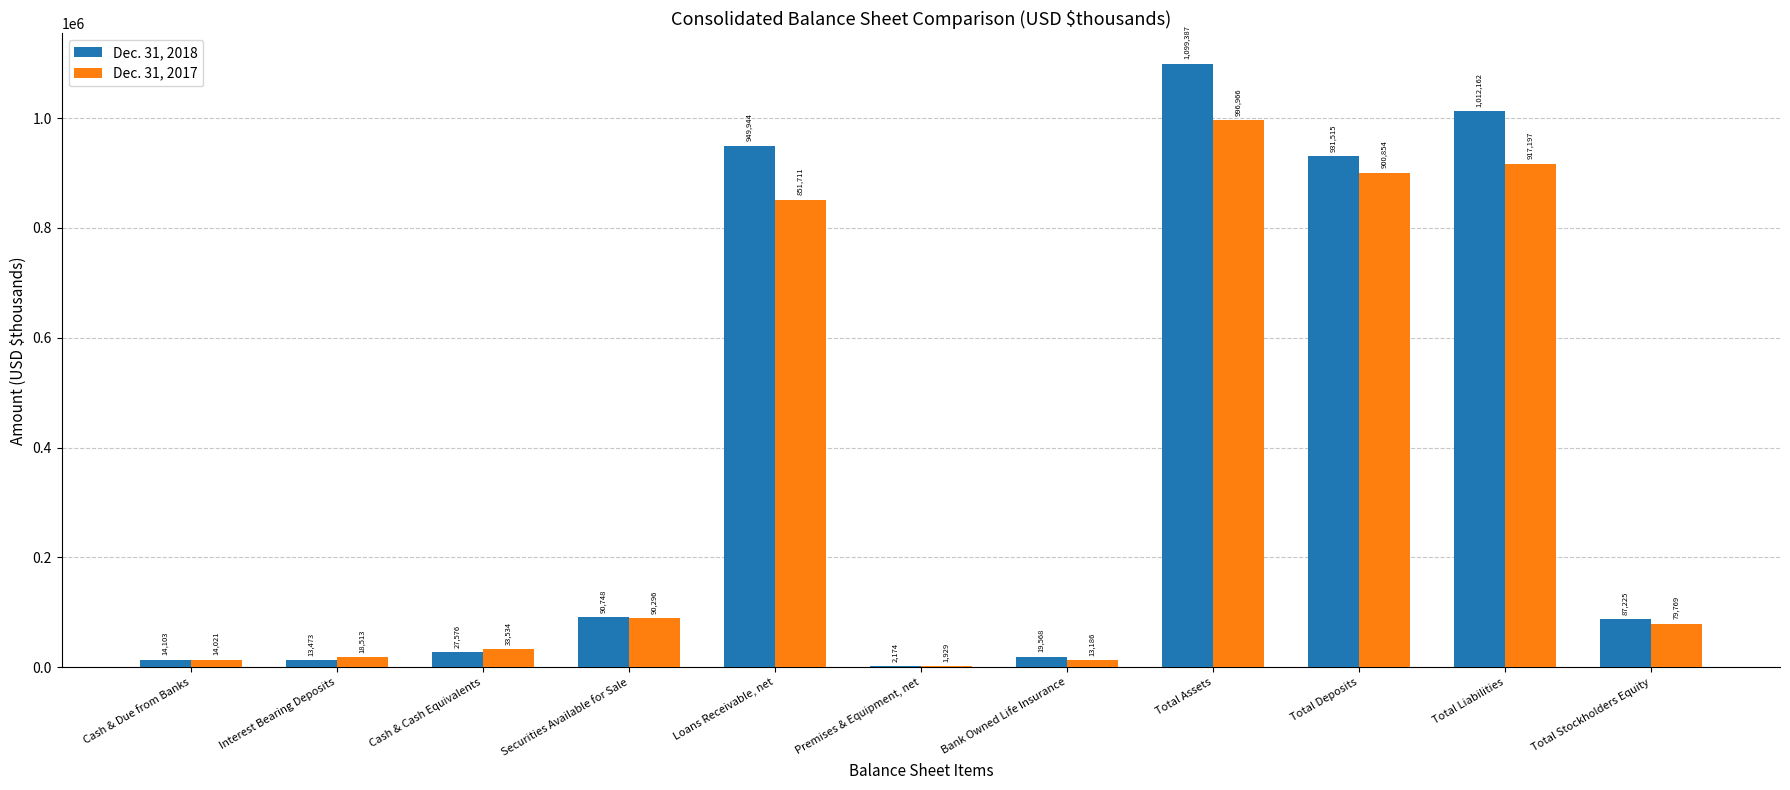

Which series changed the most between Interest Bearing Deposits and Loans Receivable, net?

Dec. 31, 2018